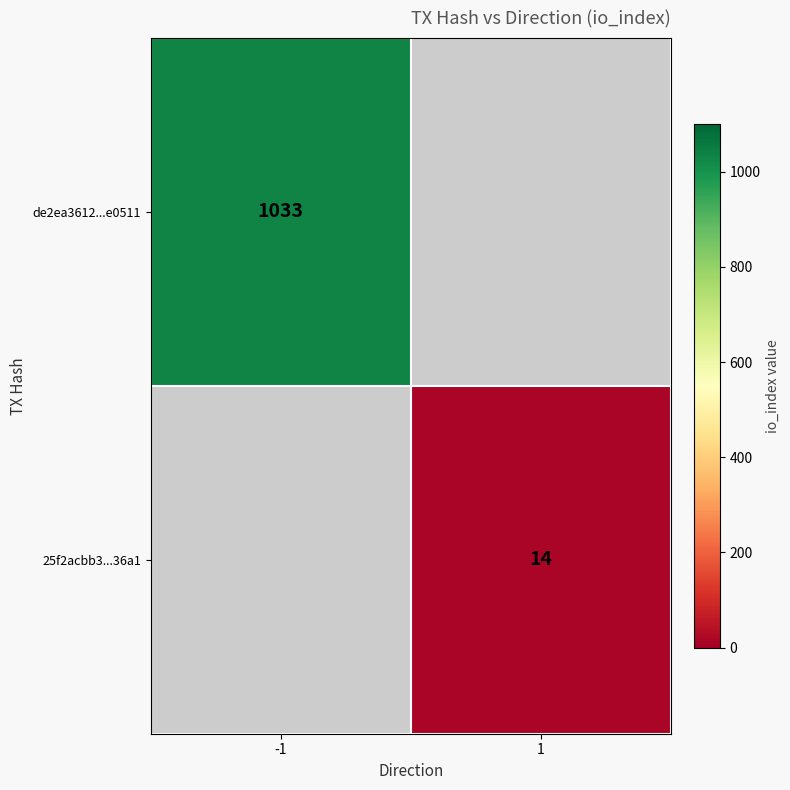

The value of de2ea3612...e0511 at -1 is 1351. True or false?

False